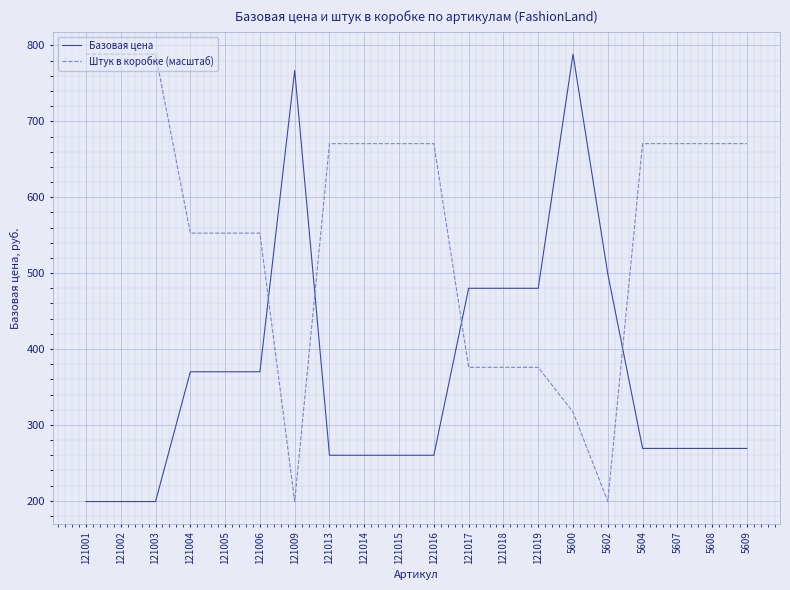

What position from the right is 121009?

14